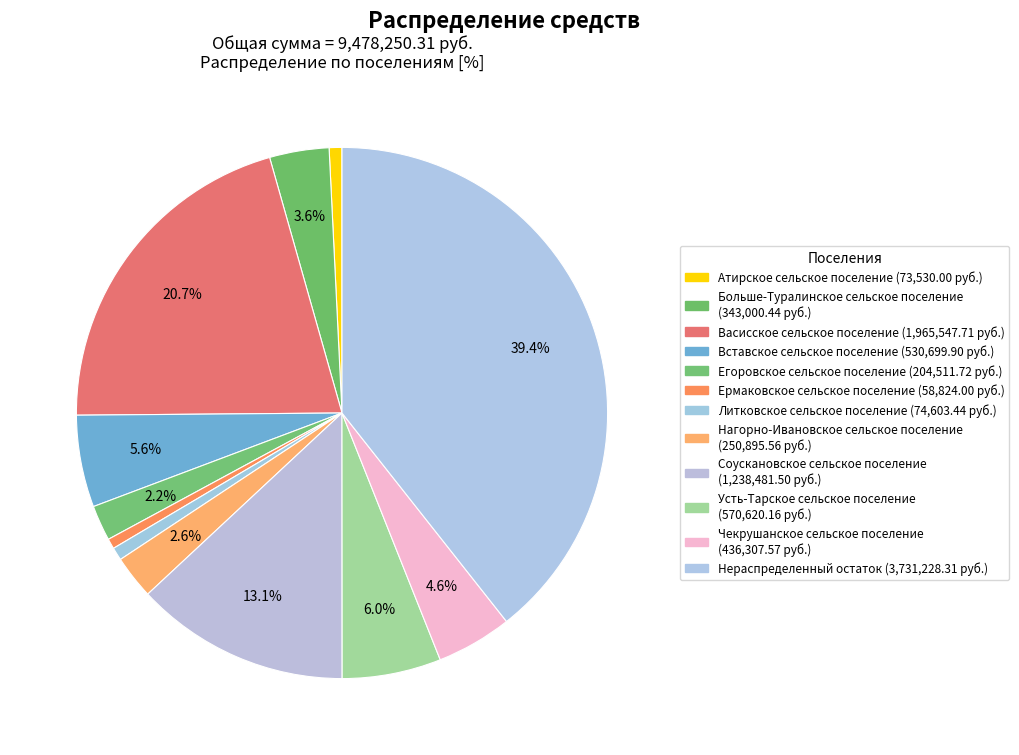

Which category has the biggest portion of the pie?

Нераспределенный остаток